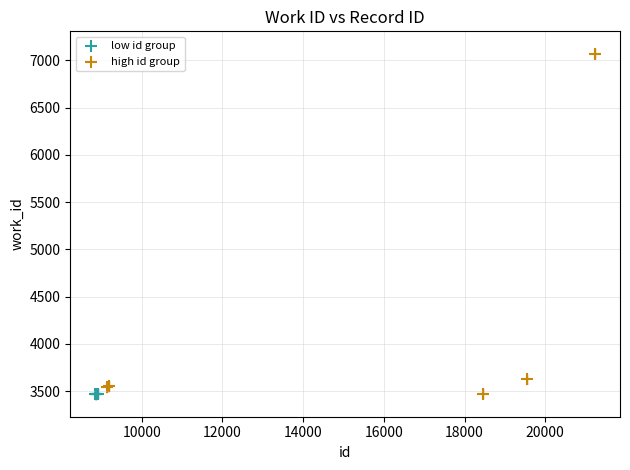

Which series has the largest Y range (max minus min)?

high id group